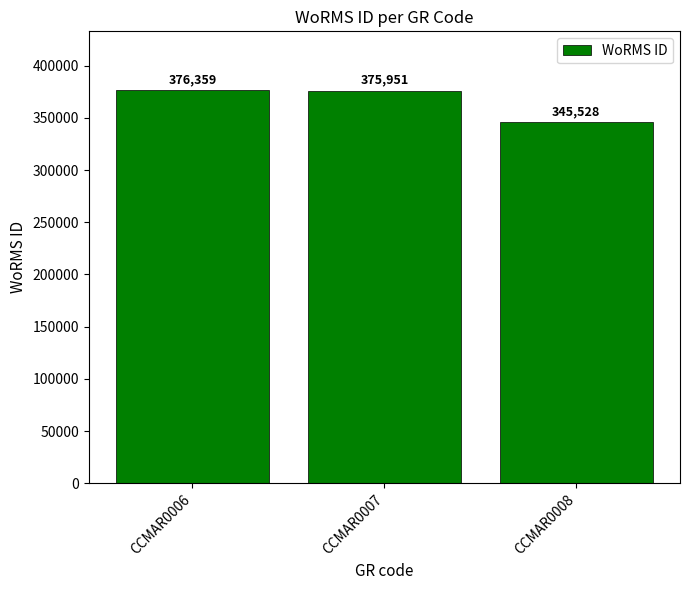

Reading left to right, transcribe all the data shown in this chart.

376359	375951	345528